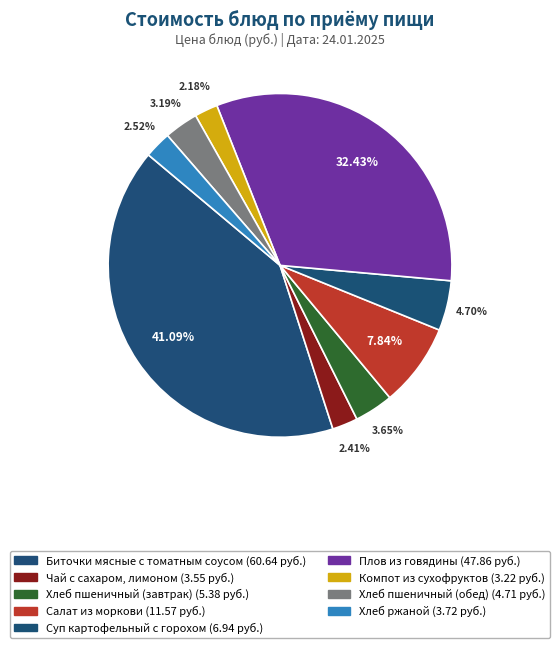

What percentage do Плов из говядины and Биточки мясные с томатным соусом together represent?

73.5%